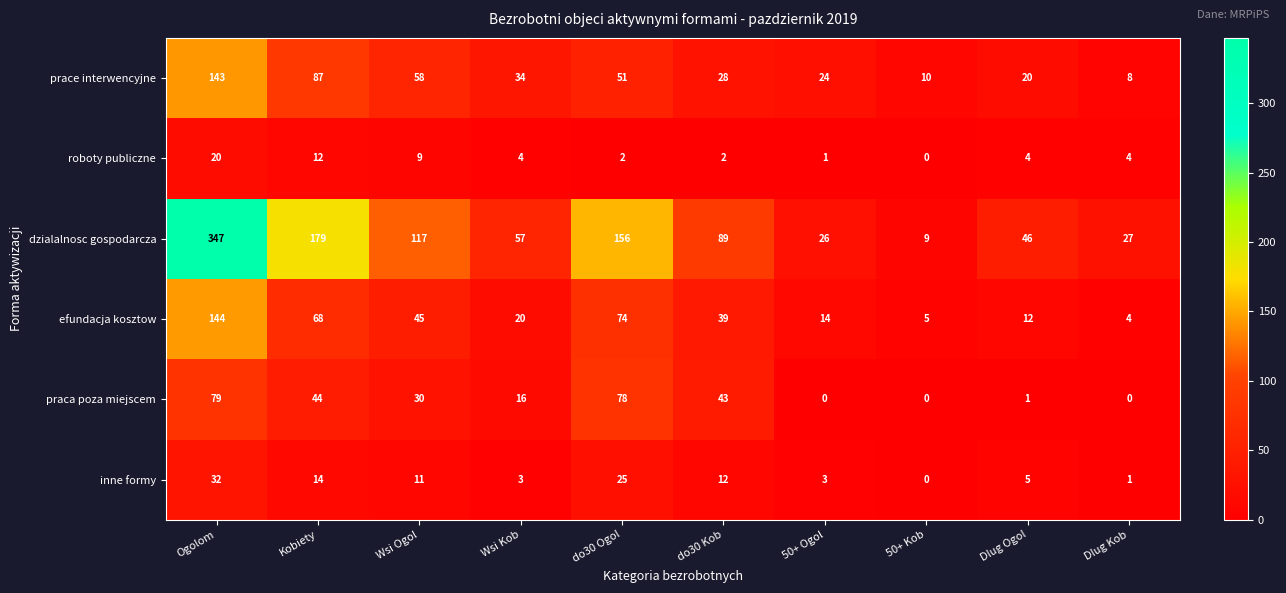

The dzialalnosc gospodarcza series shows 179 at Kobiety. True or false?

True